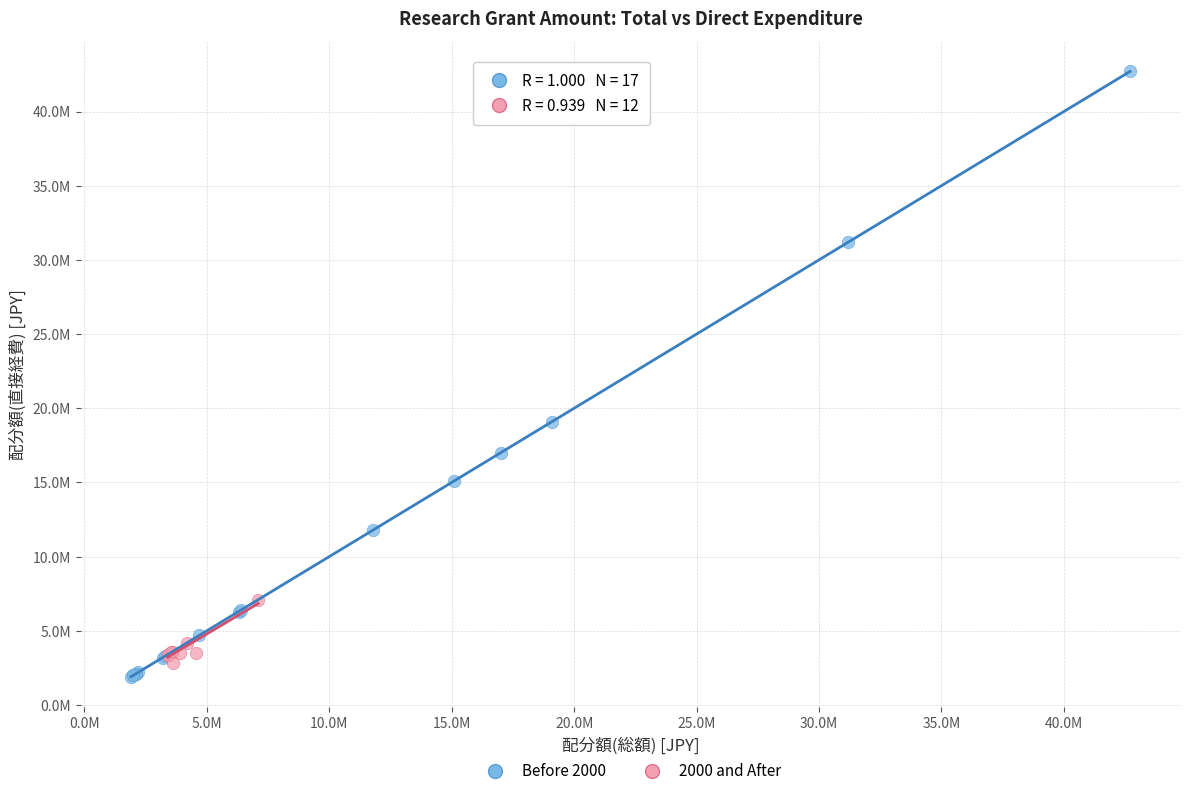

Which series has the largest Y range (max minus min)?

Before 2000